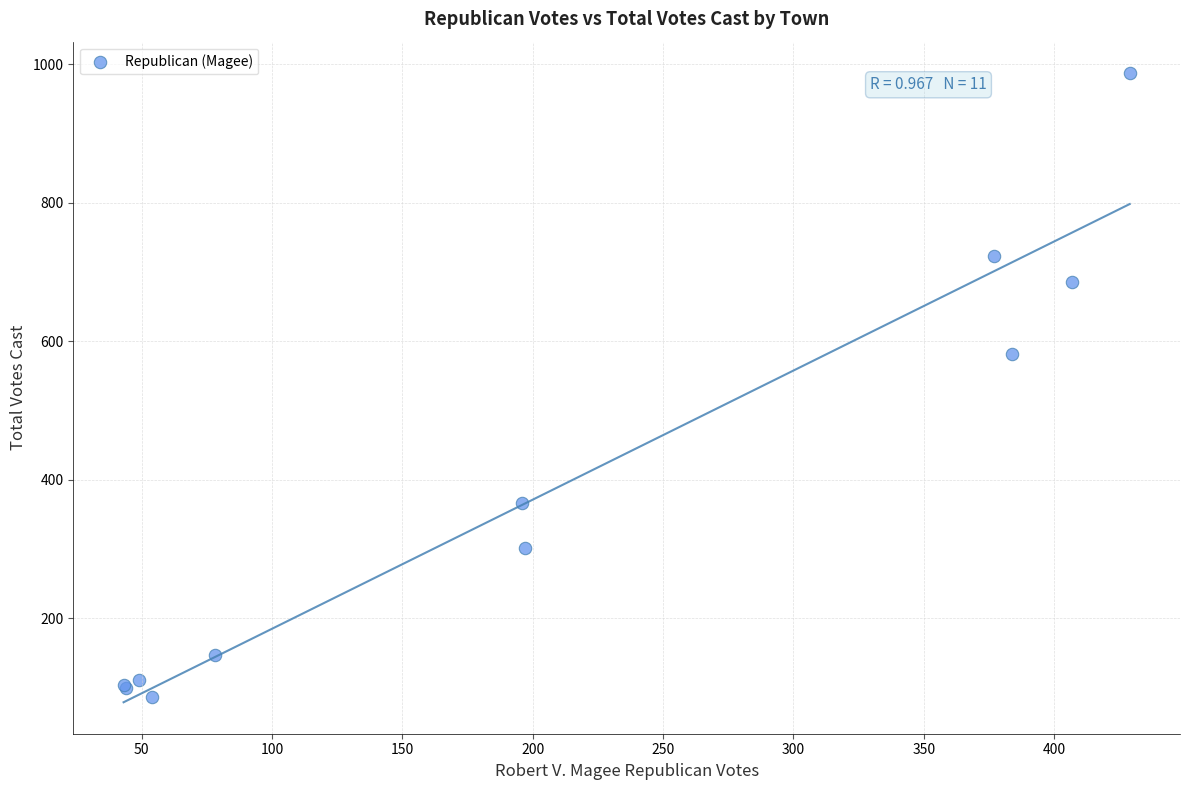

What Y value in the scatter plot is closest to 536?

582